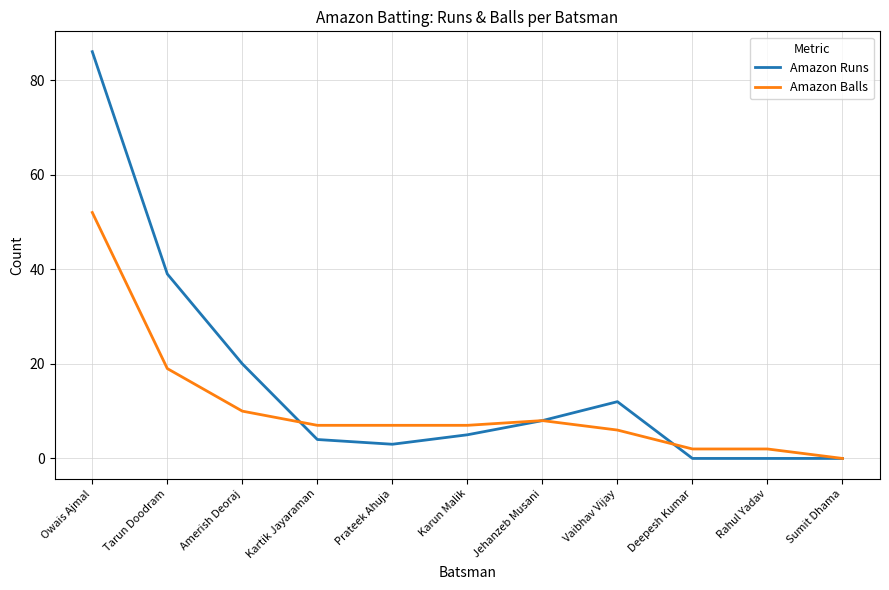

At which category is the sum across all series the highest?

Owais Ajmal